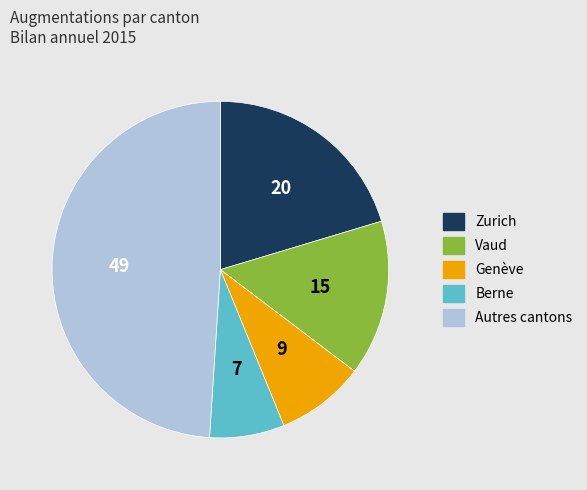

Does Autres cantons account for over 50% of the chart?

No